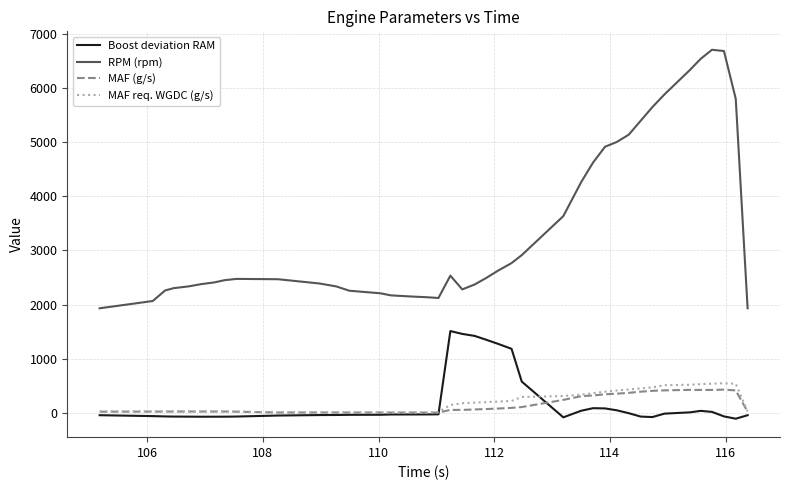

True or false: Boost deviation RAM and RPM (rpm) intersect in this chart.

False